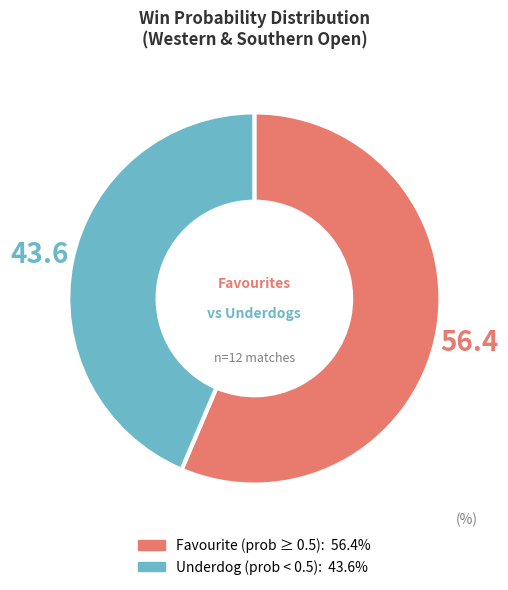

Is there a majority slice in this chart?

Yes